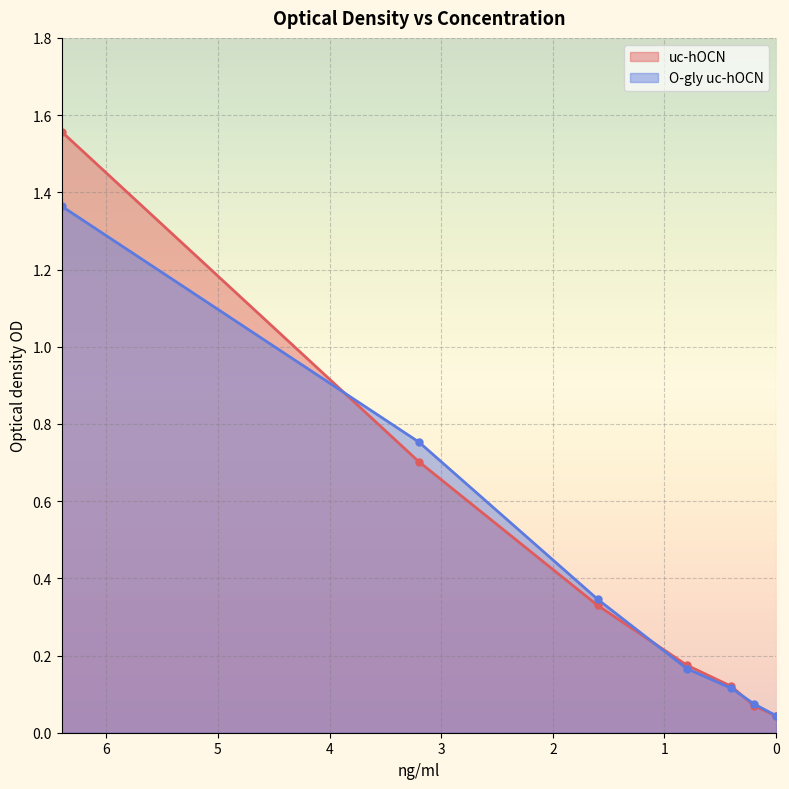

Where do O-gly uc-hOCN and uc-hOCN first cross each other?

6.4 and 3.2